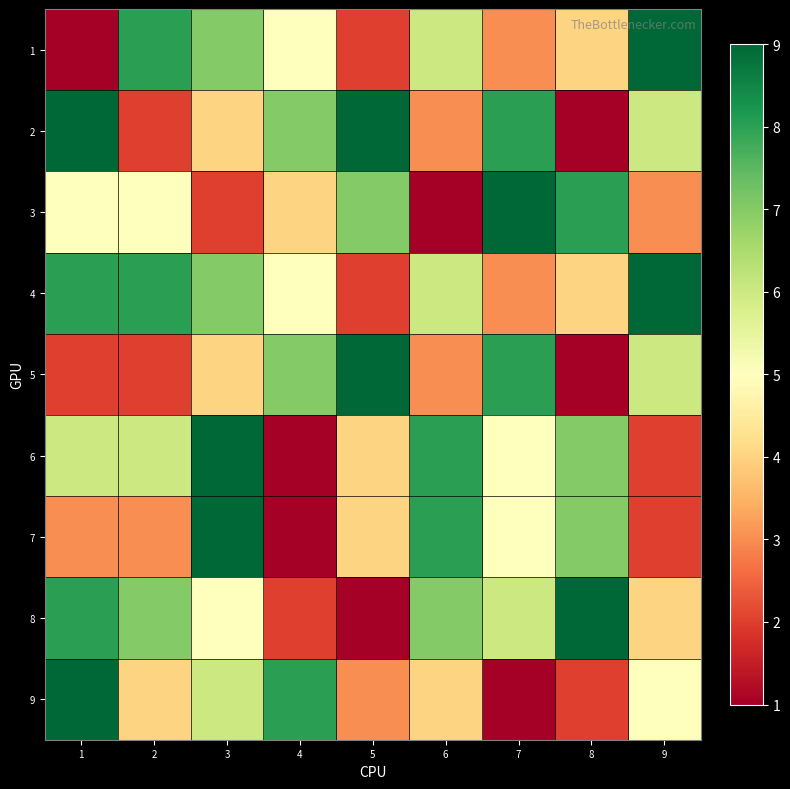

What is the maximum value shown in the chart?

9